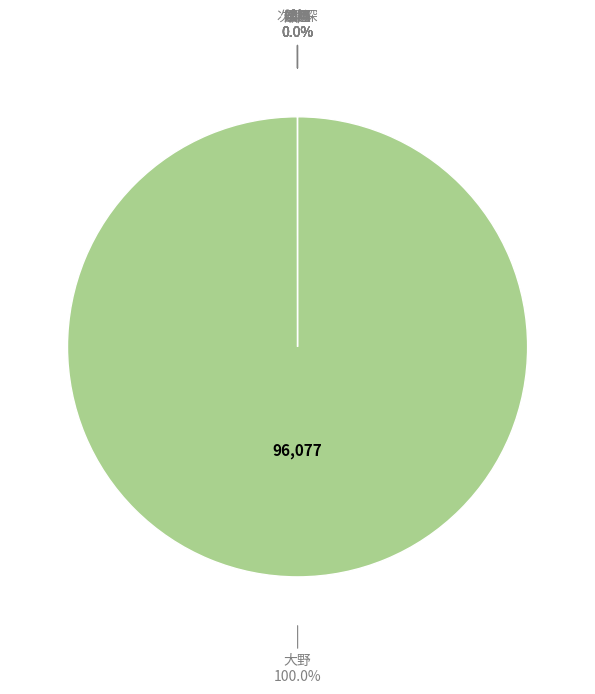

Which slice is the largest?

大野